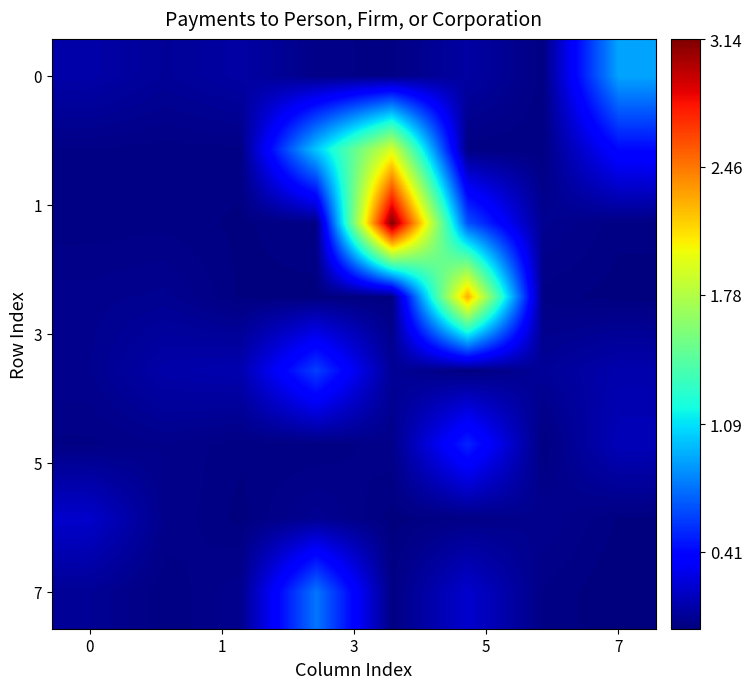

At which category does the chart reach its minimum across all series?

7